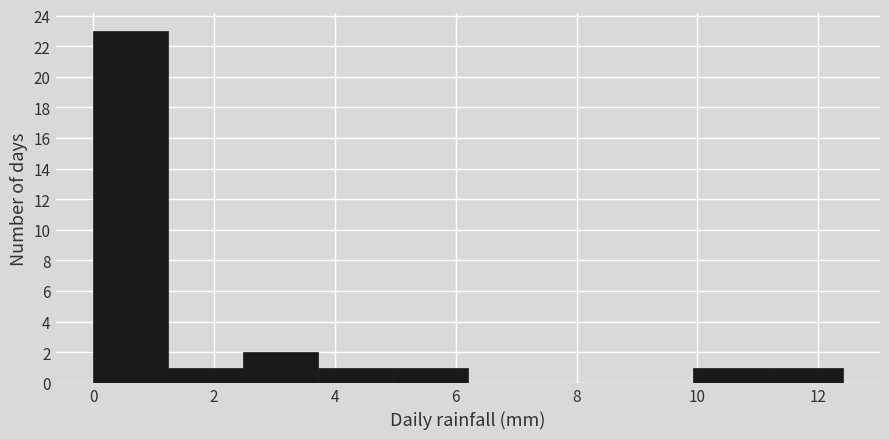

Reading left to right, list every bar in this chart as the range it spans on the x-axis followed by its height. Neither the bar edges nor the heights are printed on the chart, so give them approximately, as read against the axes.

0.00 to 1.24: 23
1.24 to 2.48: 1
2.48 to 3.72: 2
3.72 to 4.96: 1
4.96 to 6.20: 1
6.20 to 7.44: 0
7.44 to 8.68: 0
8.68 to 9.92: 0
9.92 to 11.16: 1
11.16 to 12.40: 1